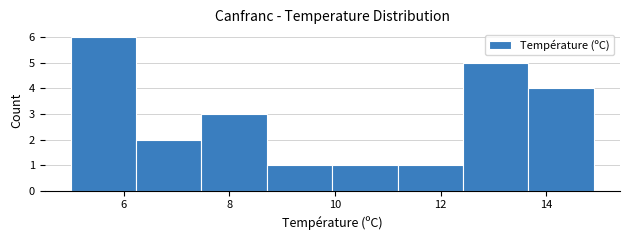

Reading left to right, list every bar in this chart as the range it spans on the x-axis followed by its height. Neither the bar edges nor the heights are printed on the chart, so give them approximately, as read against the axes.

5.0 to 6.2: 6
6.2 to 7.4: 2
7.4 to 8.8: 3
8.8 to 10.0: 1
10.0 to 11.2: 1
11.2 to 12.4: 1
12.4 to 13.6: 5
13.6 to 15.0: 4